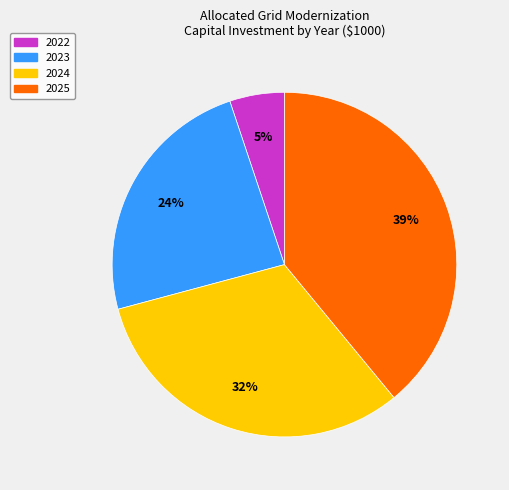

Is there a majority slice in this chart?

No